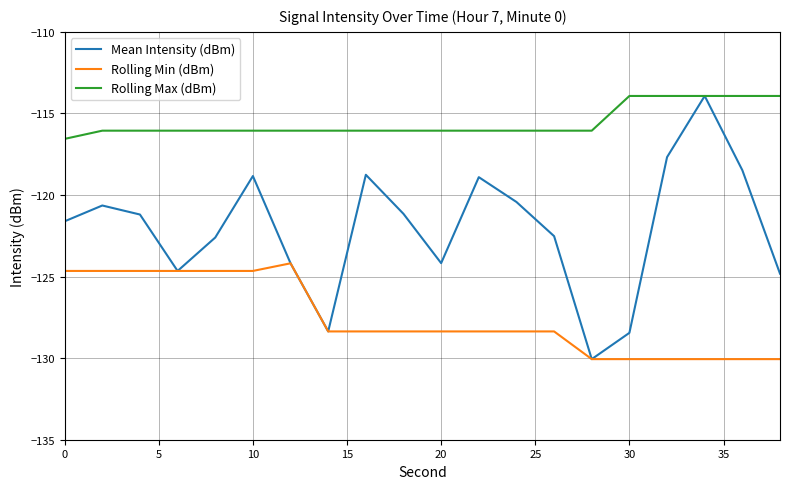

True or false: Rolling Min (dBm) and Rolling Max (dBm) cross at least once.

False